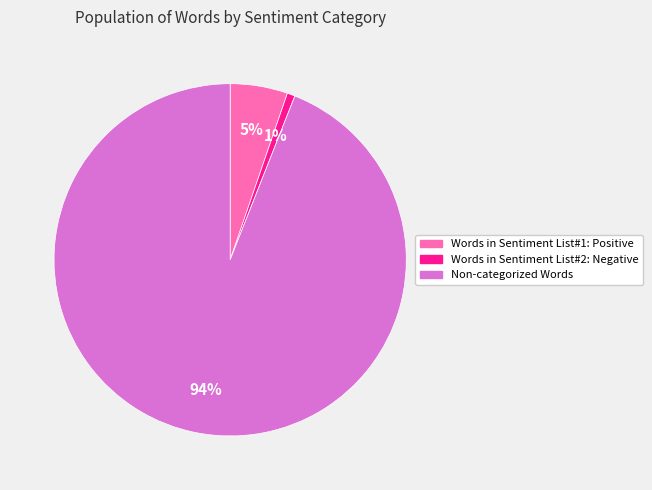

How many slices are in this pie chart?

3